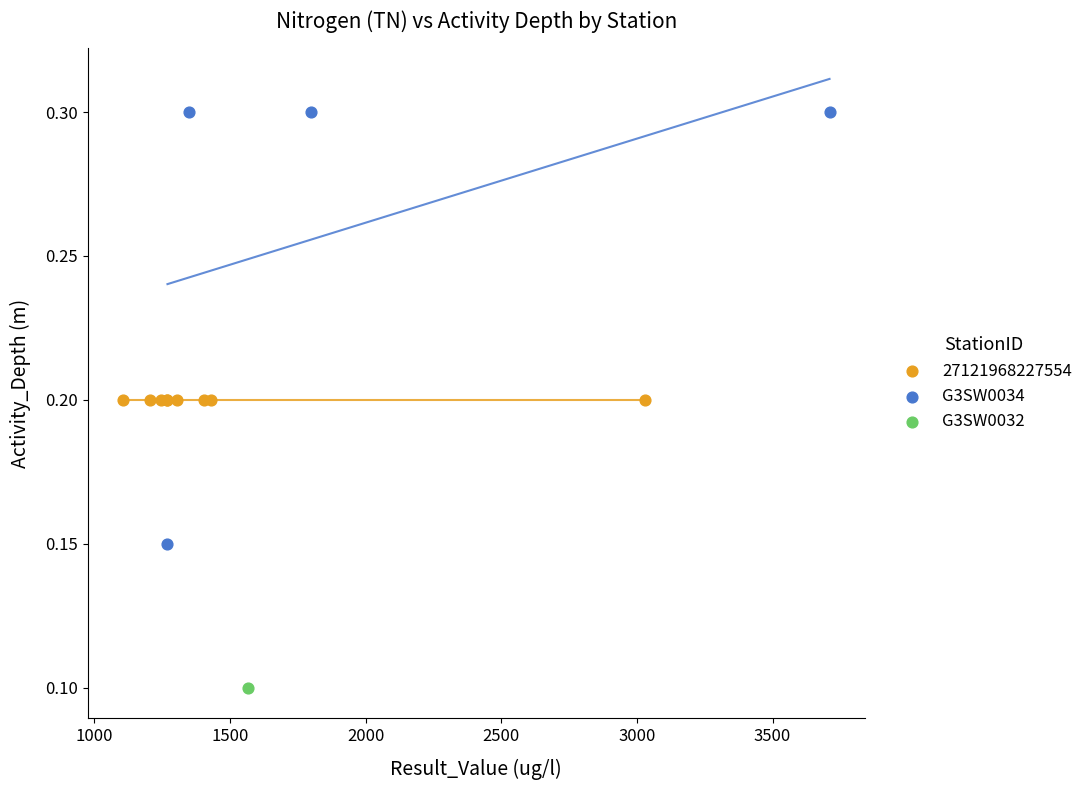

What are all the series names shown in the legend?

27121968227554, G3SW0034, G3SW0032